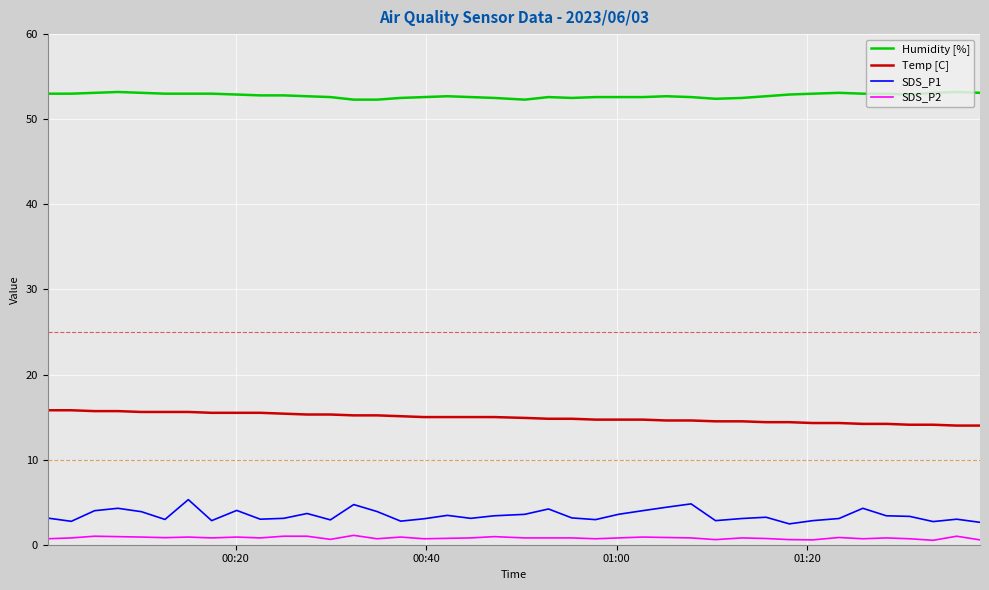

Which series has the widest spread of values?

SDS_P1